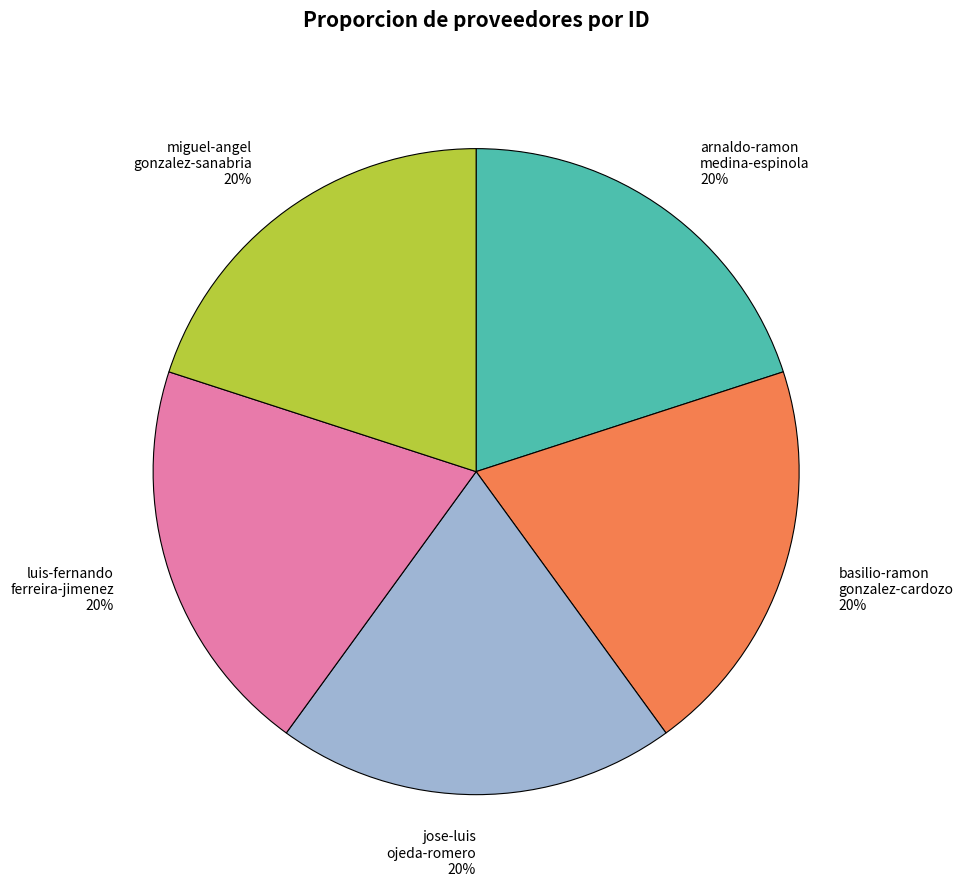

To the nearest percent, what percentage of the pie is arnaldo-ramon medina-espinola 20%?

20%